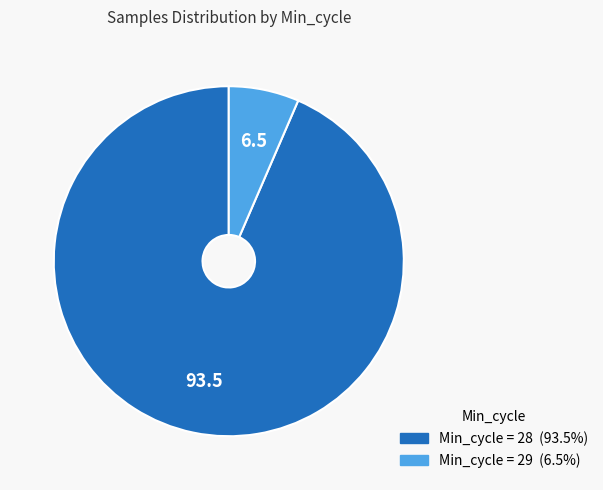

Is there a majority slice in this chart?

Yes